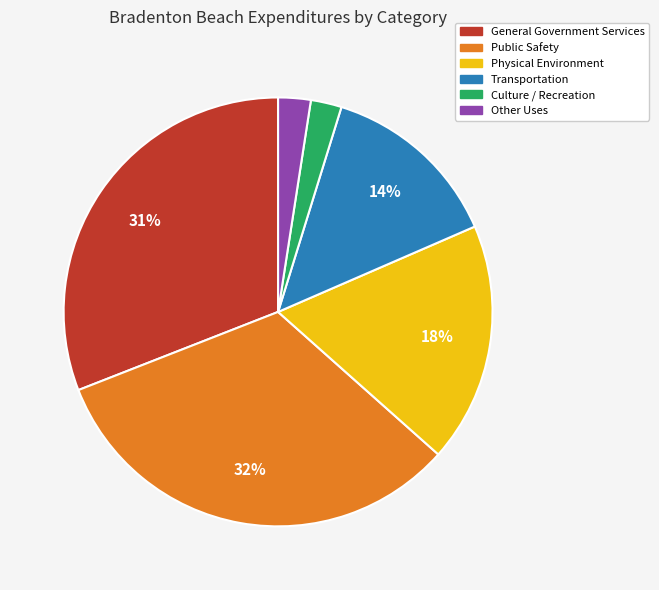

How many segments does this pie chart have?

6